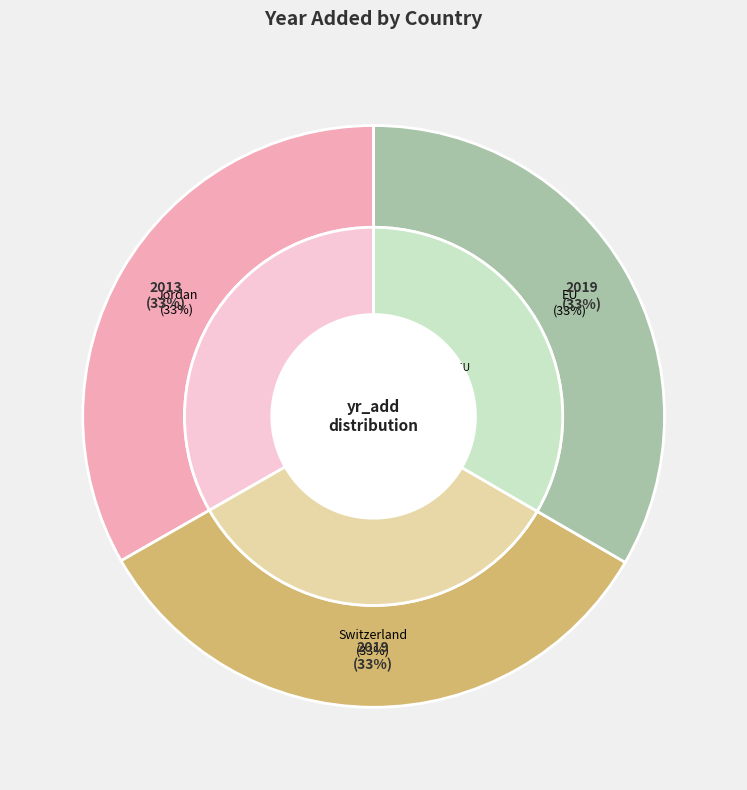

What is the largest slice in the pie chart?

Switzerland